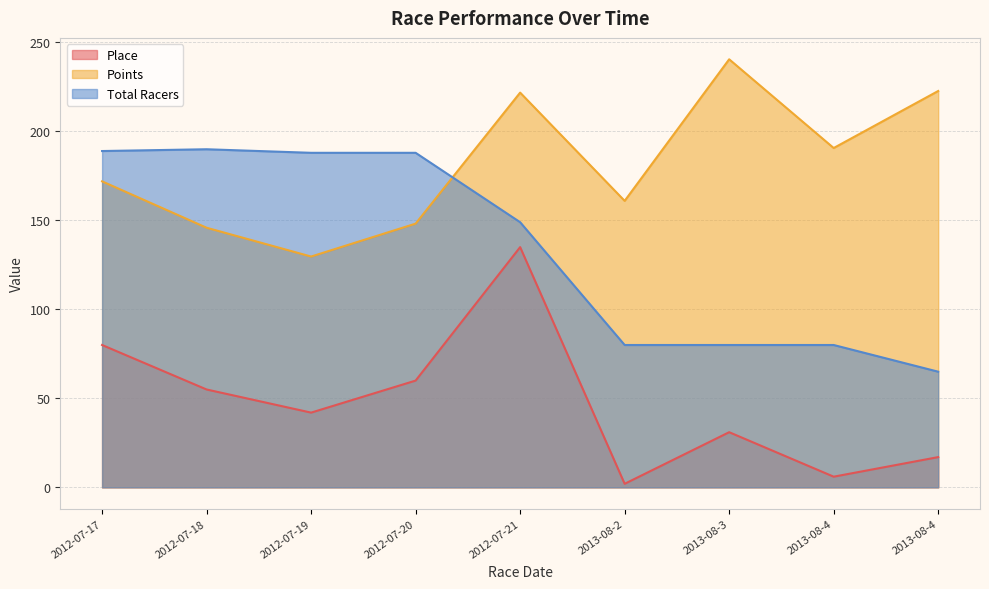

At which category does the chart reach its peak across all series?

2013-08-3